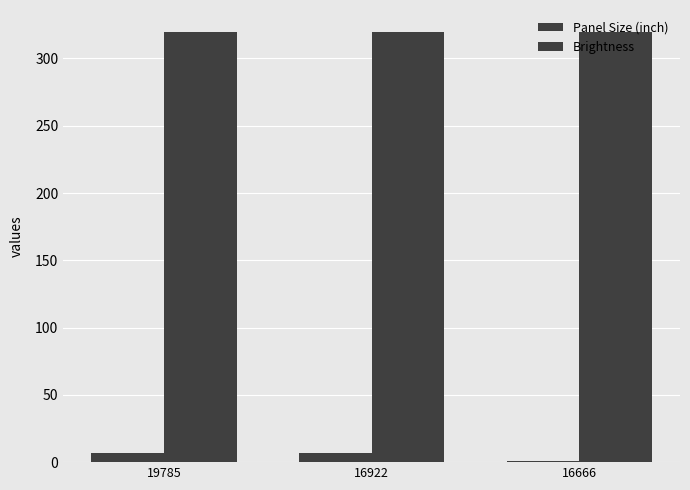

Reading left to right, list all the values displayed in this chart.

Panel Size (inch): 7.0	7.0	1.0
Brightness: 320.0	320.0	320.0